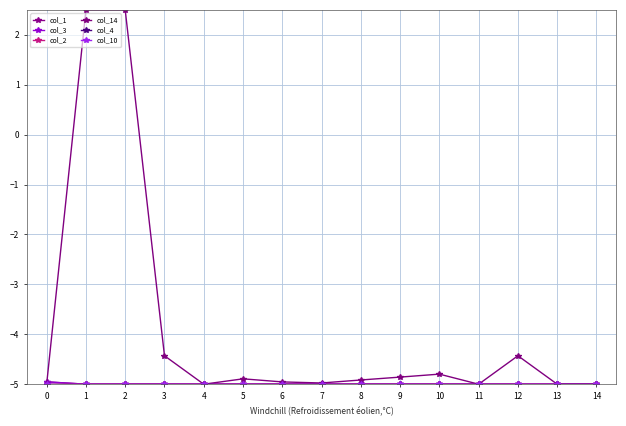

Does the chart have visible grid lines?

Yes